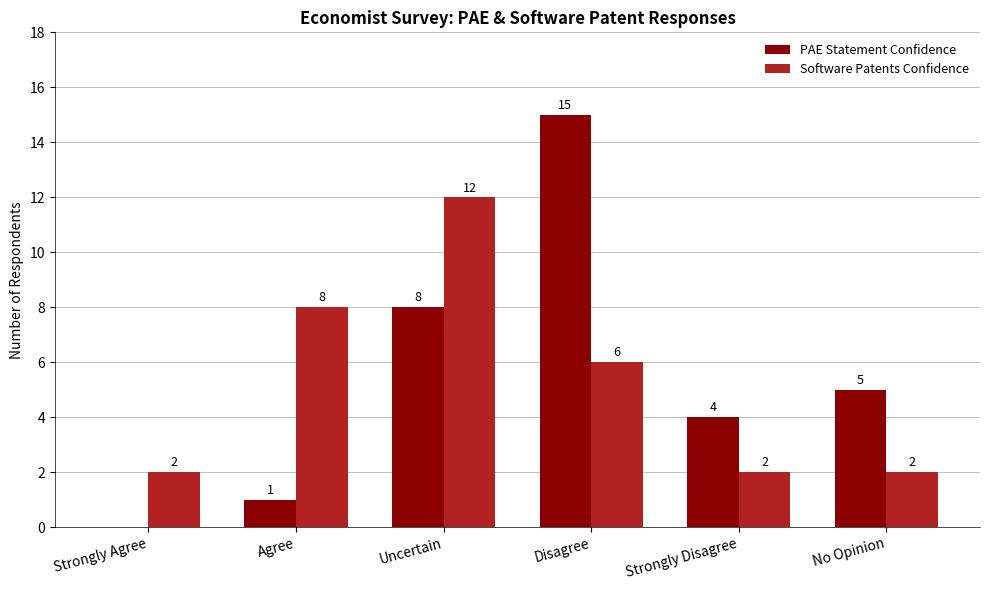

Between Strongly Agree and Strongly Disagree, which series saw the biggest shift?

PAE Statement Confidence